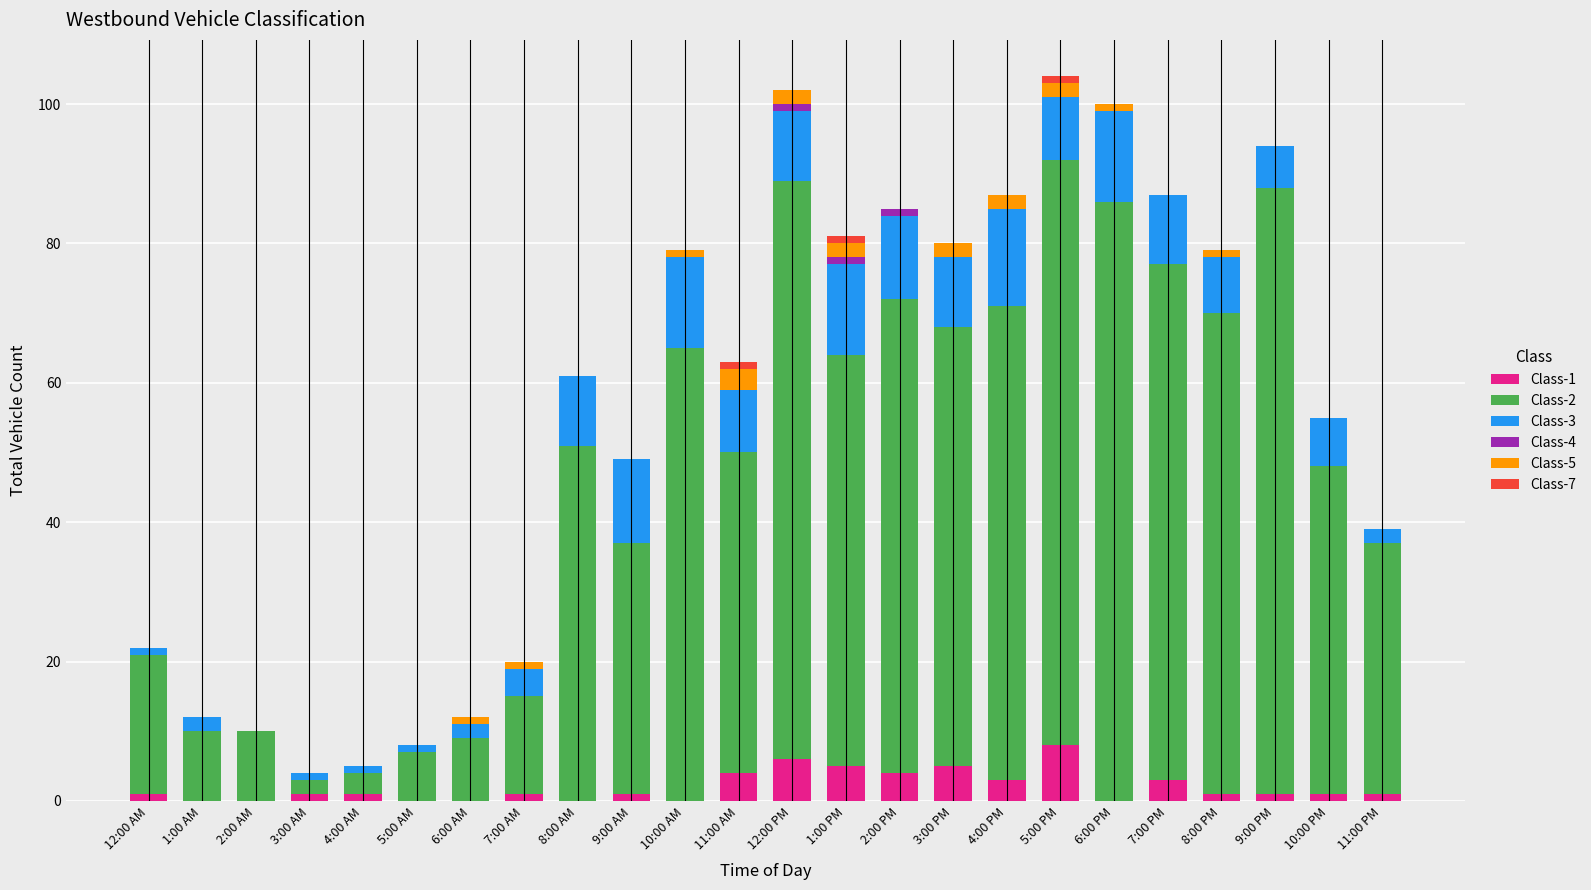

True or false: Class-1 has a value of 0 at 5:00 AM.

True